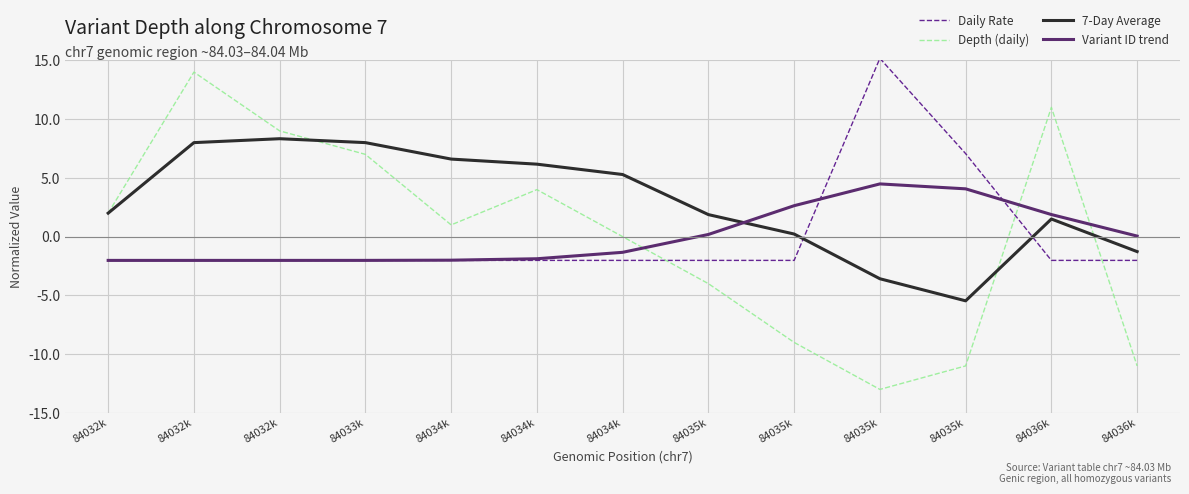

Does the chart display data point markers on the line(s)?

No